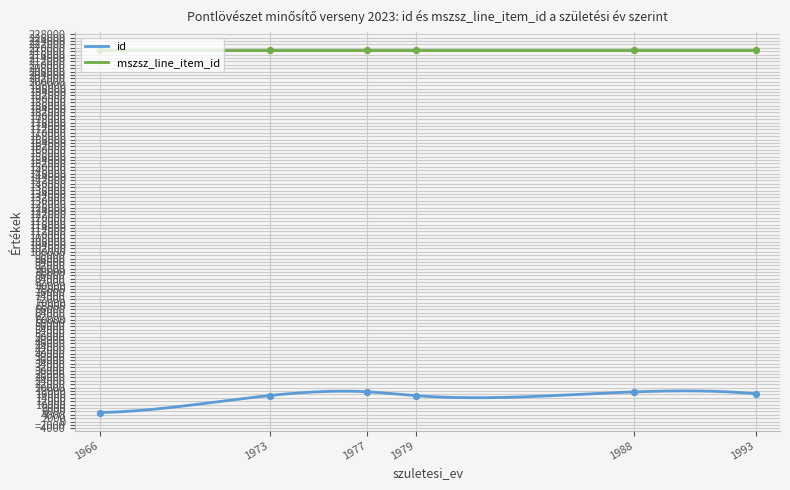

Which series reaches the minimum Y coordinate?

id